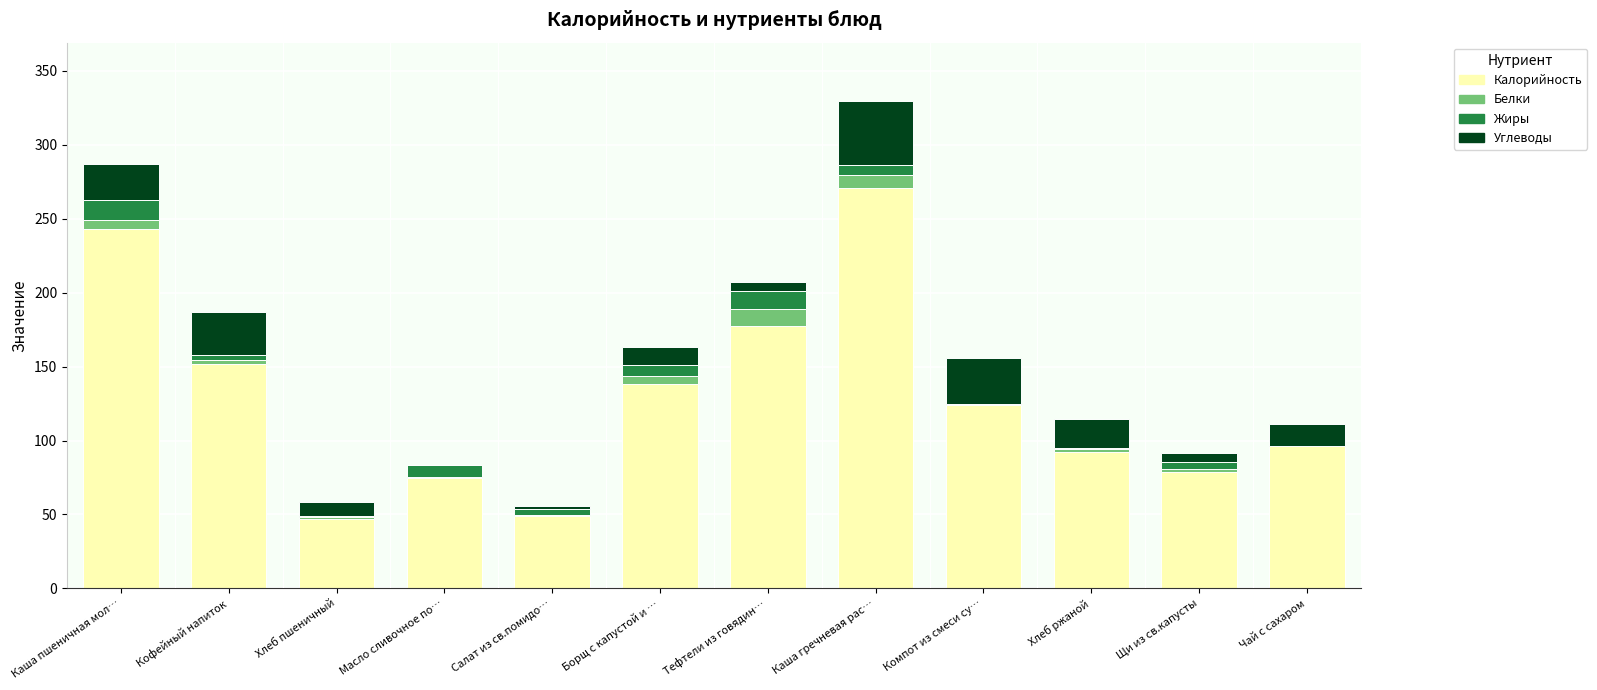

At which label does Калорийность reach its peak?

Каша гречневая рас…